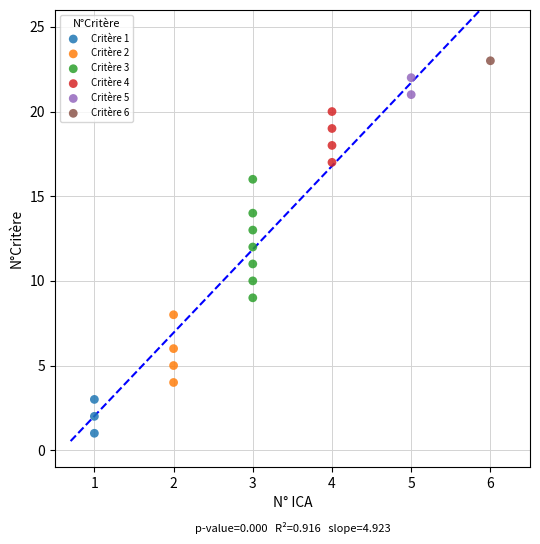

What are all the series names shown in the legend?

Critère 1, Critère 2, Critère 3, Critère 4, Critère 5, Critère 6